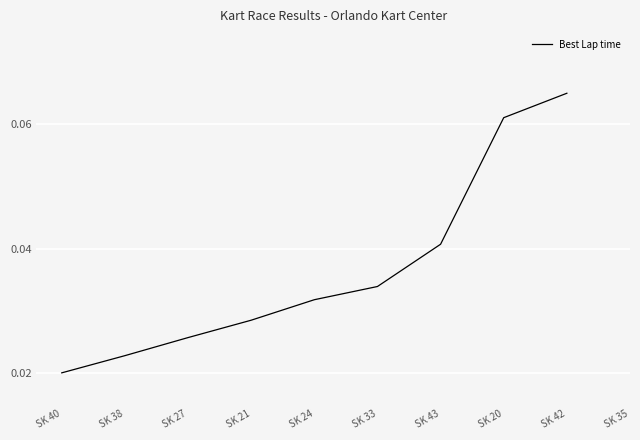

What position from the right is SK 43?

3